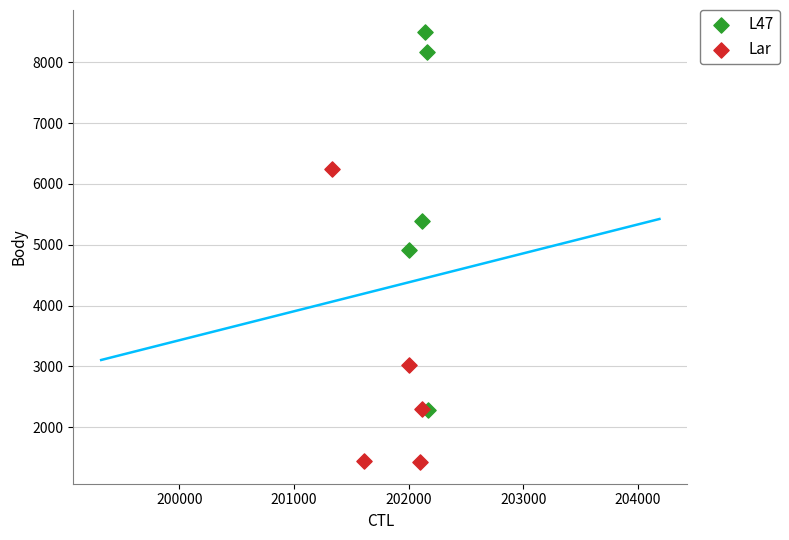

Which series reaches the maximum Y coordinate?

L47